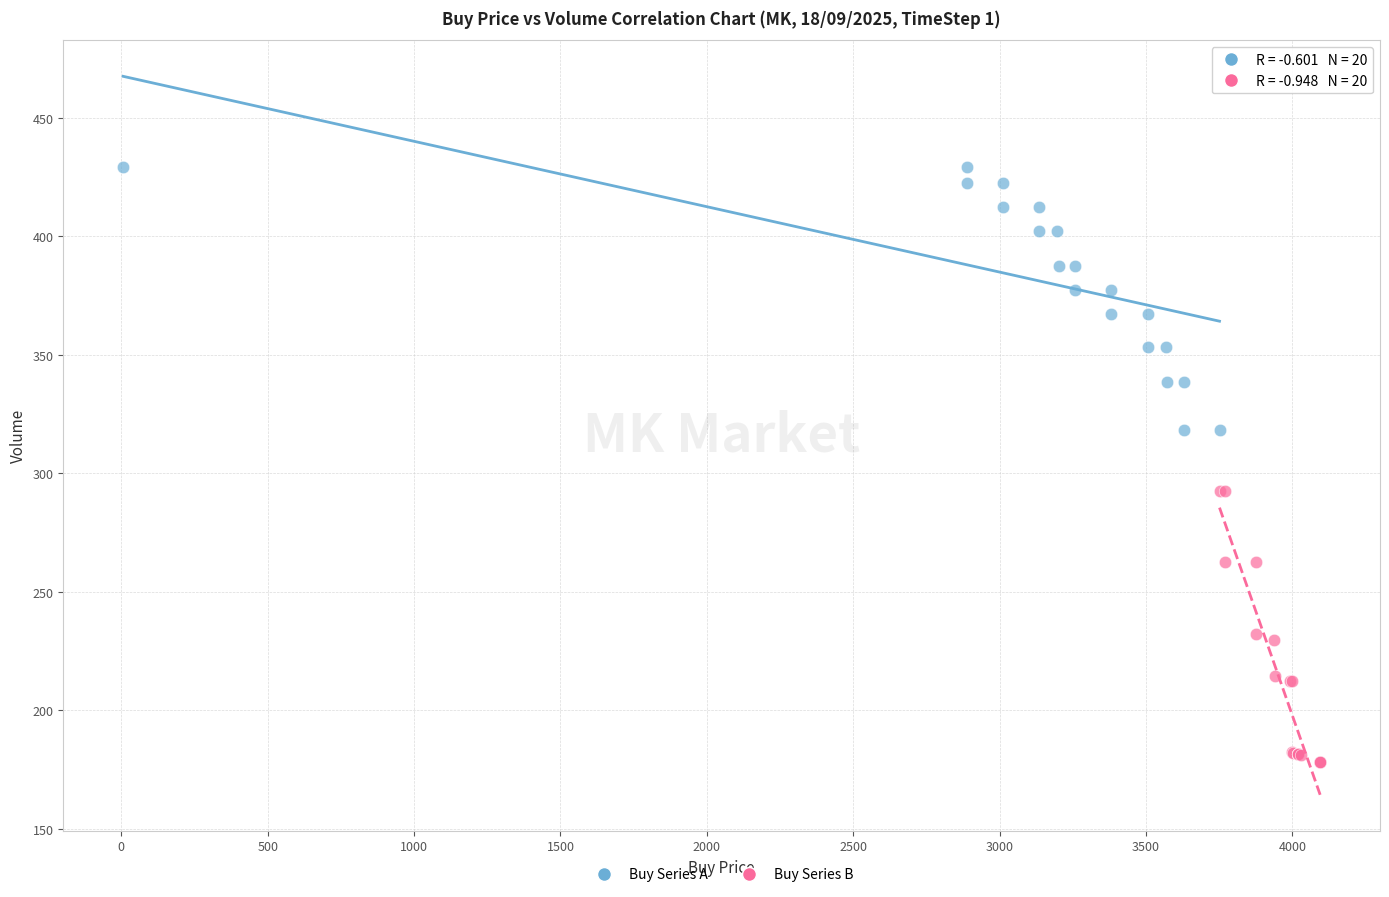

What are all the series names shown in the legend?

Buy Series A, Buy Series B